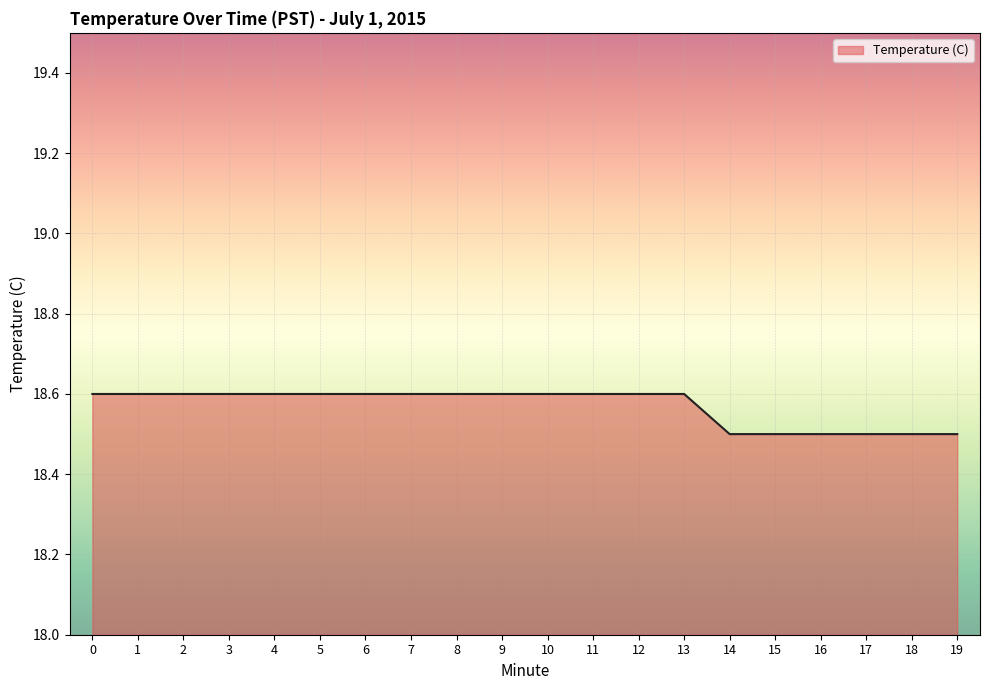

Count the number of data series in this chart.

1